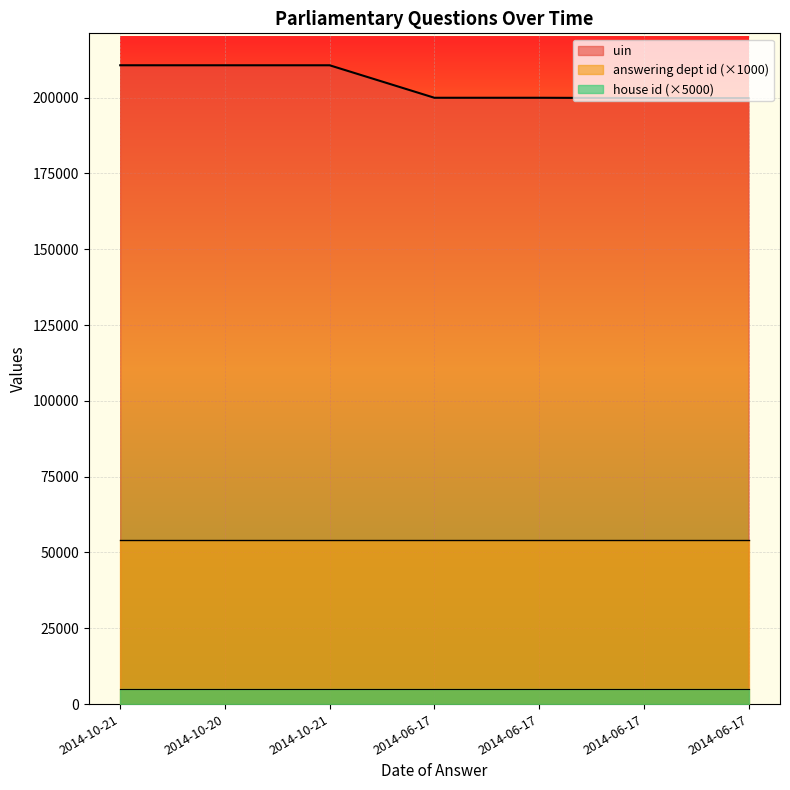

True or false: answering dept id and uin intersect in this chart.

False